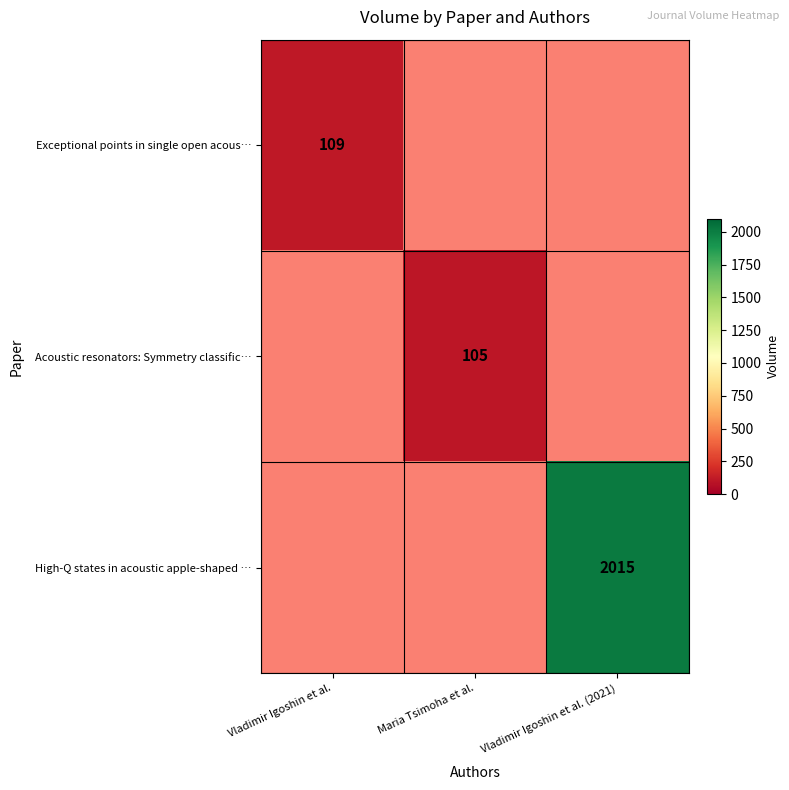

Is it true that High-Q states in acoustic apple-shaped … equals 2015 at Vladimir Igoshin et al. (2021)?

True